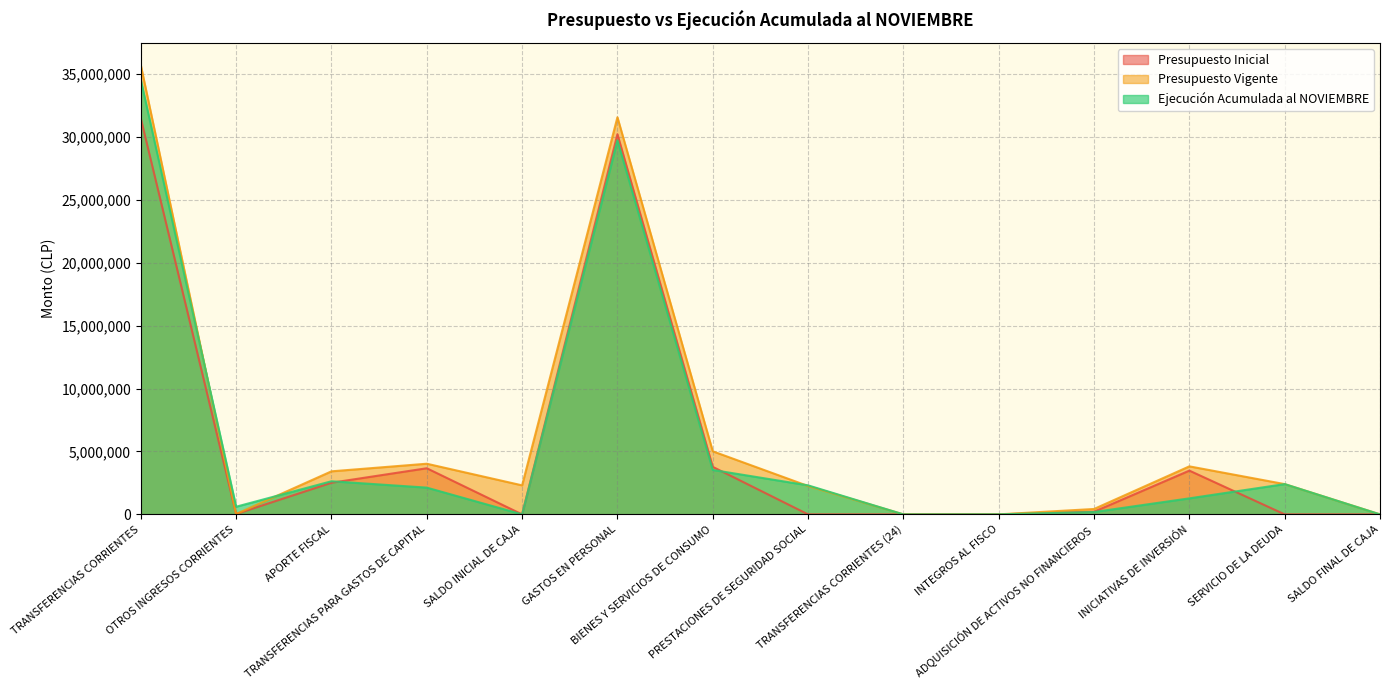

Rank the categories by Presupuesto Inicial value from highest to lowest.

TRANSFERENCIAS CORRIENTES, GASTOS EN PERSONAL, BIENES Y SERVICIOS DE CONSUMO, TRANSFERENCIAS PARA GASTOS DE CAPITAL, INICIATIVAS DE INVERSIÓN, APORTE FISCAL, ADQUISICIÓN DE ACTIVOS NO FINANCIEROS, OTROS INGRESOS CORRIENTES, INTEGROS AL FISCO, SALDO INICIAL DE CAJA, SERVICIO DE LA DEUDA, PRESTACIONES DE SEGURIDAD SOCIAL, TRANSFERENCIAS CORRIENTES (24), SALDO FINAL DE CAJA